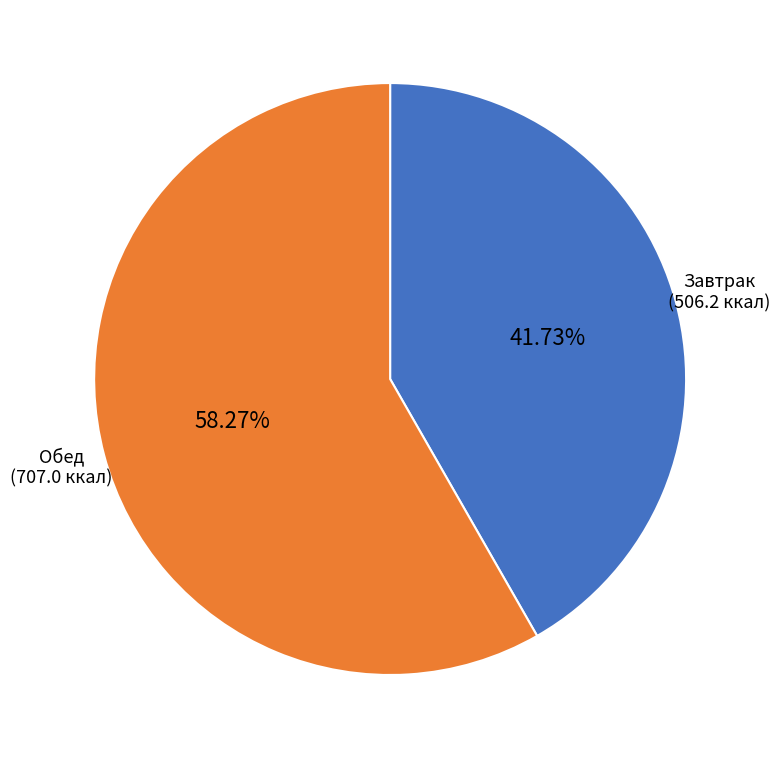

Does any single category account for the majority?

Yes